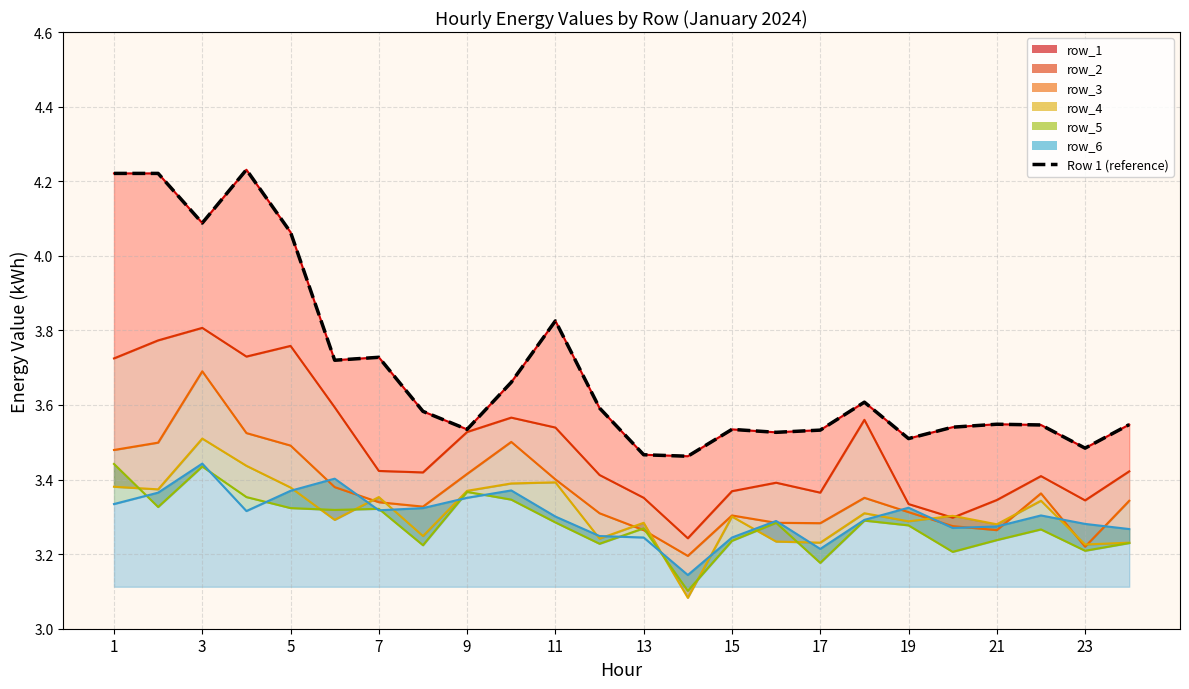

What is the maximum value shown in the chart?

4.2